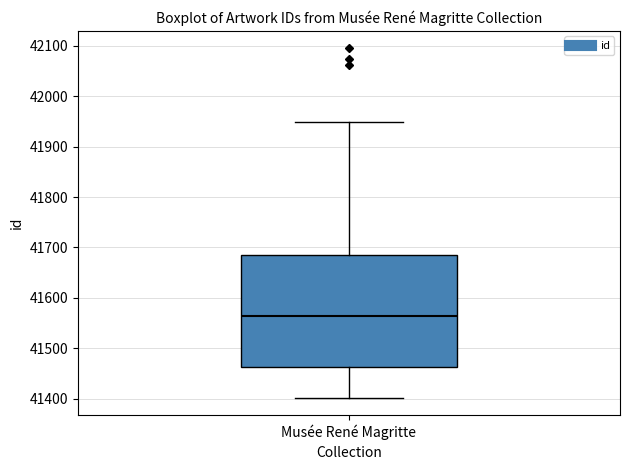

Read this box plot against the y-axis: the position of the median line, the range covered by the box, and the ends of both whiskers. The values are not printed on the chart, so give them approximately, as read against the axis.

median 41570, box 41460 to 41690, whiskers 41400 to 41950